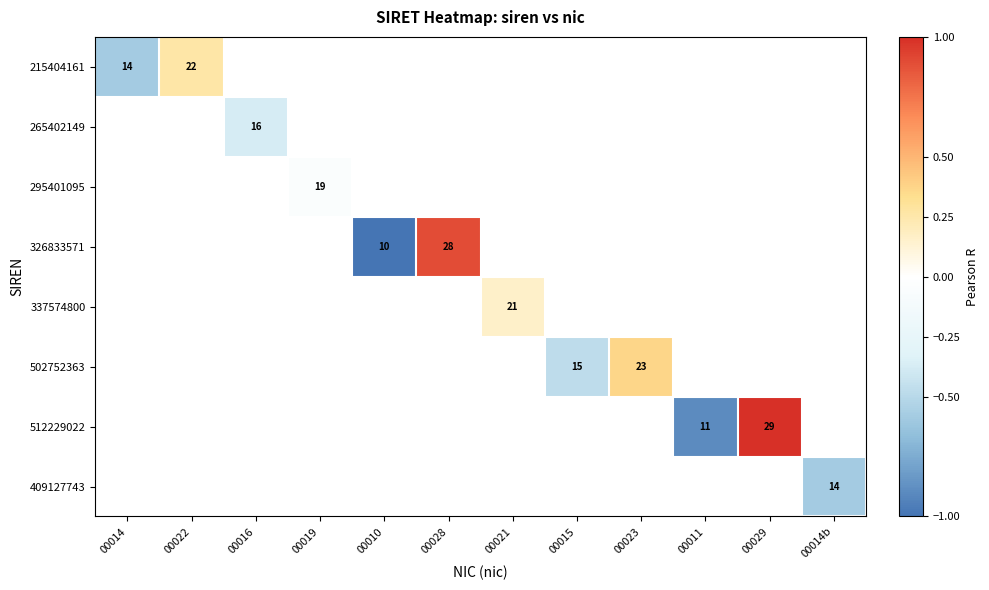

How many categories are shown in the chart?

12